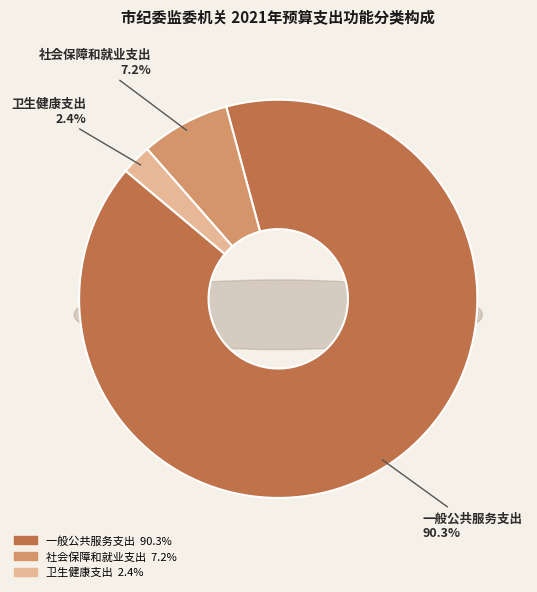

The 社会保障和就业支出 slice represents 7% of the pie. True or false?

True